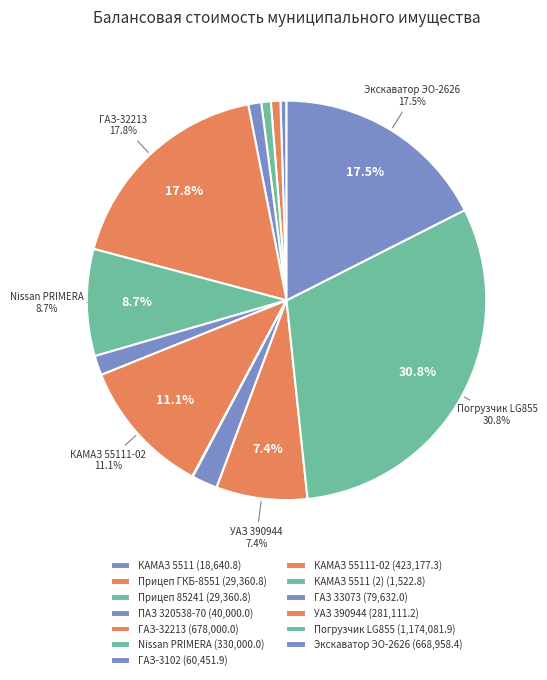

Which slice is the smallest?

КАМАЗ 5511 (2)